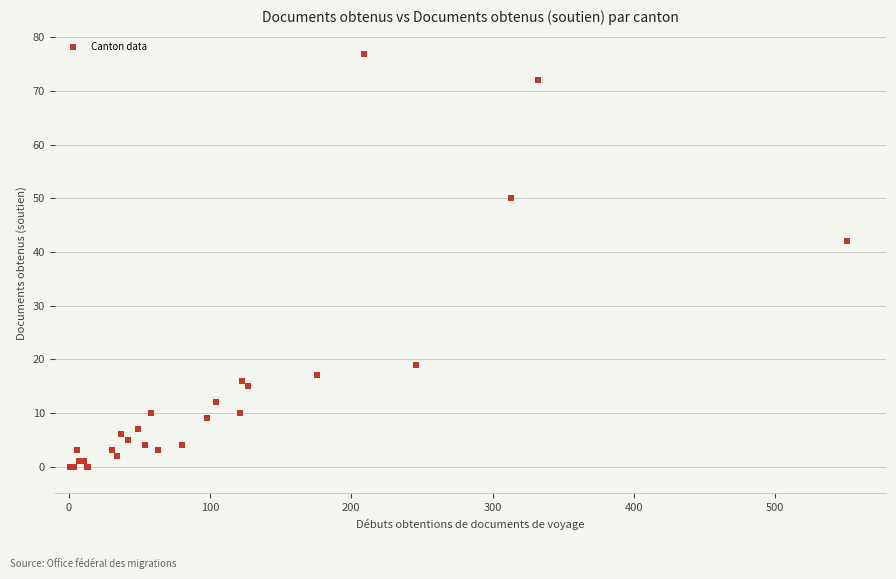

What Y value in the scatter plot is closest to 38?

42